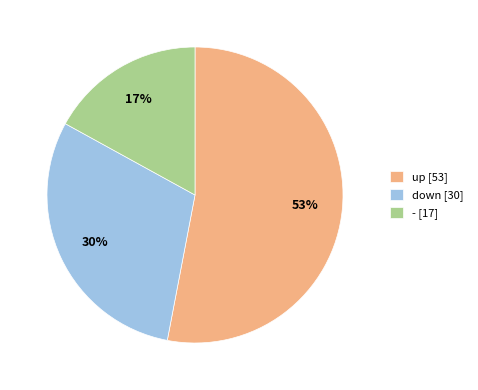

To the nearest percent, what is the combined percentage of - and up?

70%